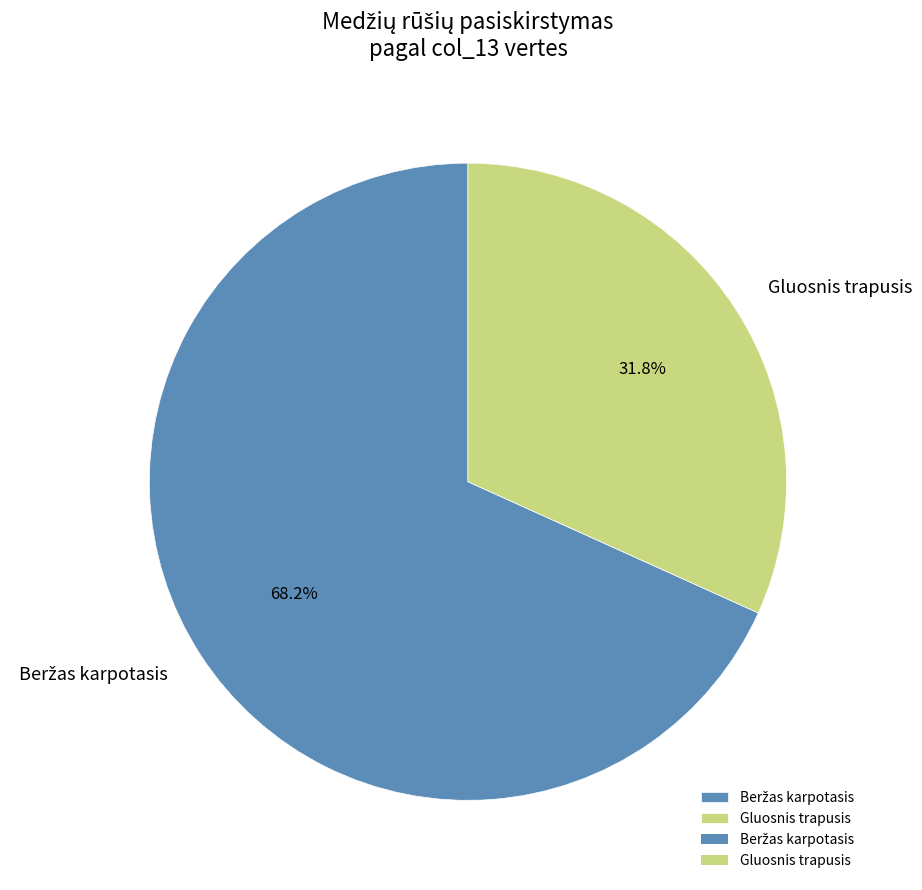

What is the smallest slice in the pie chart?

Gluosnis trapusis